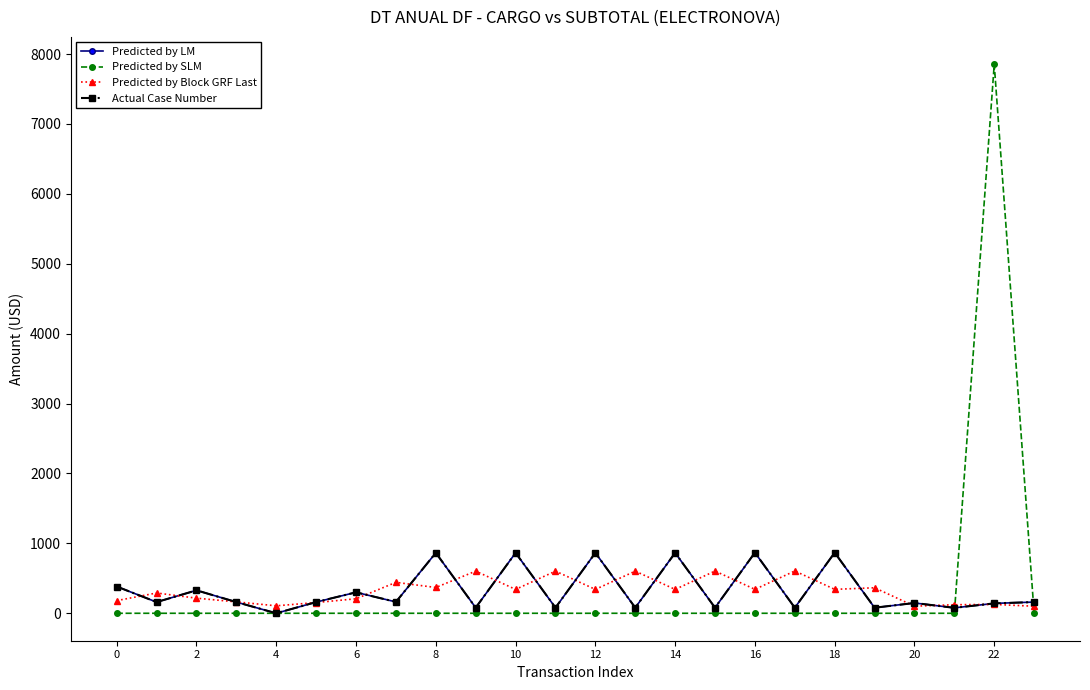

True or false: Actual Case Number and Predicted by LM cross at least once.

False